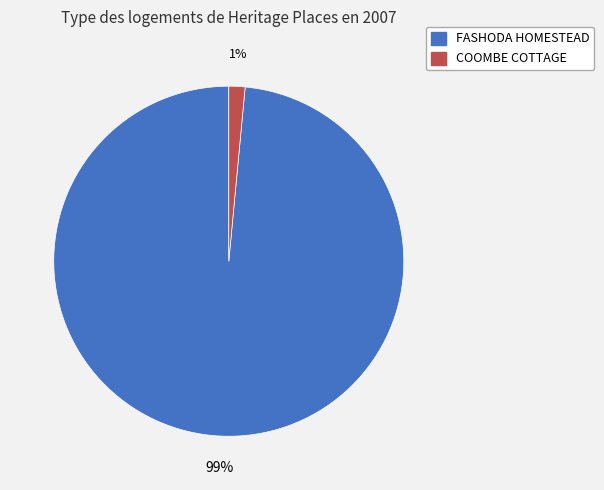

Combined, do COOMBE COTTAGE and FASHODA HOMESTEAD account for over 50%?

Yes